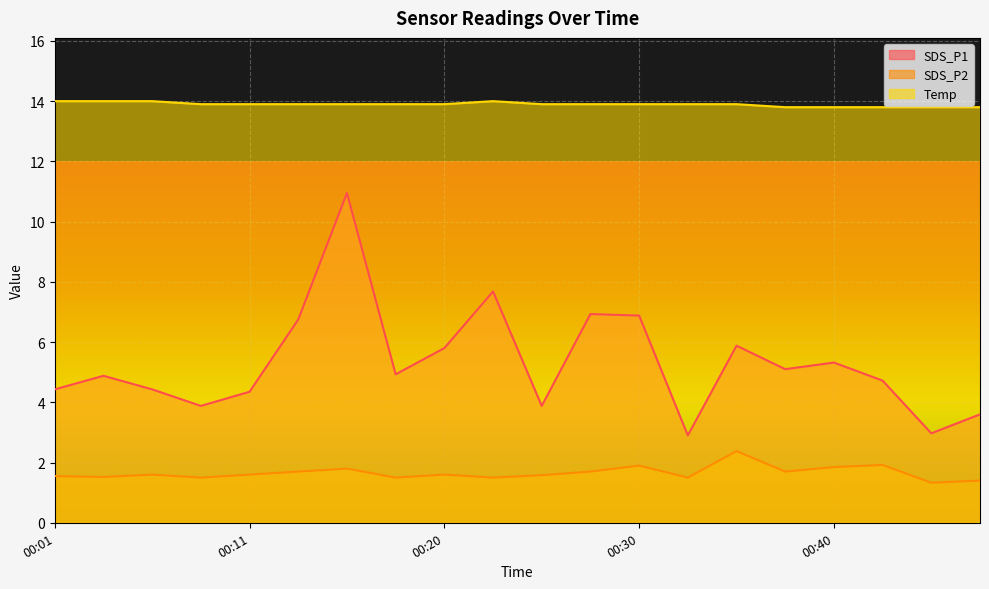

Is the value of SDS_P1 at 00:01 greater than the value of Temp at 00:03?

No